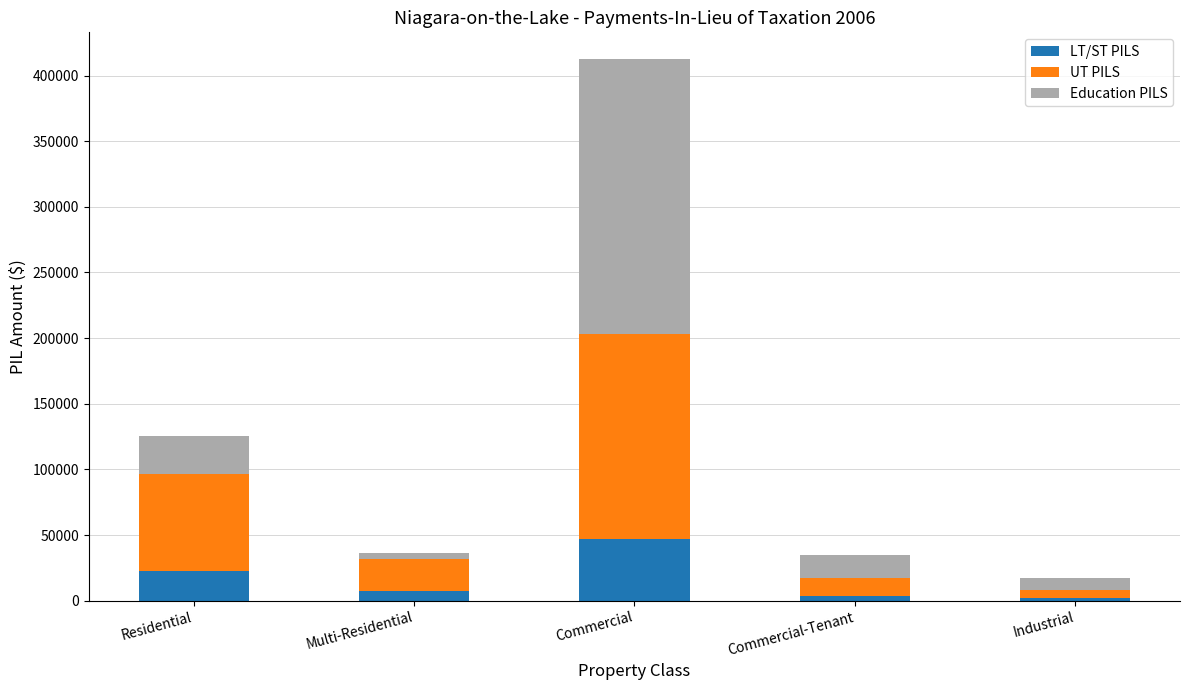

Read the LT/ST PILS value at Multi-Residential, to the nearest 10.

7260